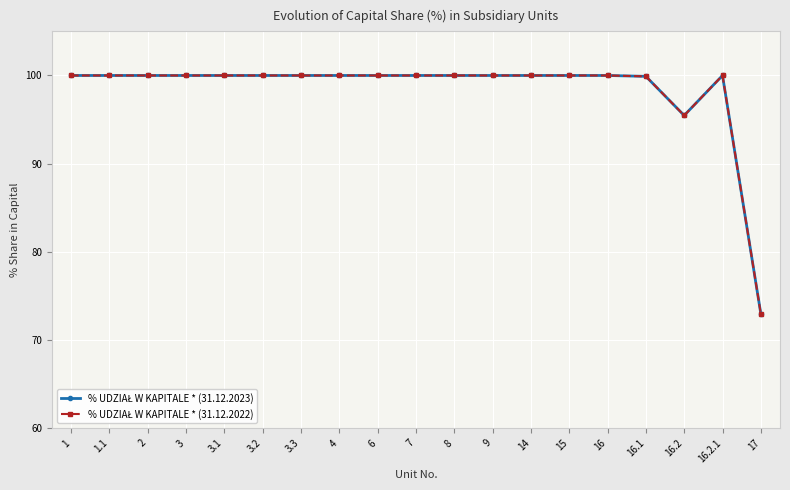

What is the value of the % UDZIAŁ W KAPITALE * (31.12.2022) point at the 11th from the left?

100.0